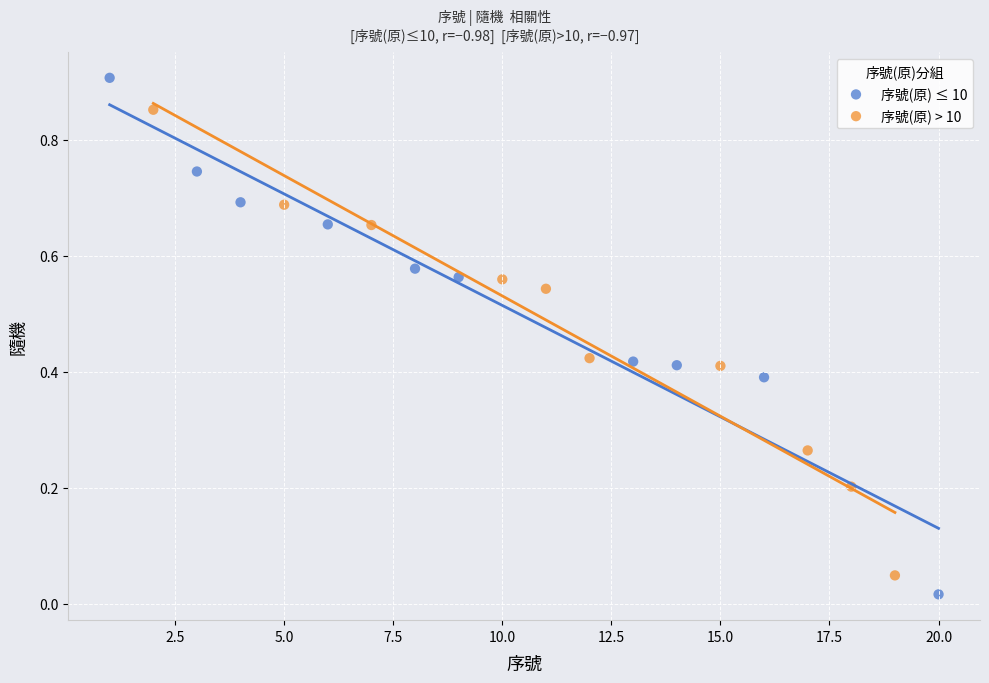

Which series reaches the maximum Y coordinate?

序號(原) ≤ 10